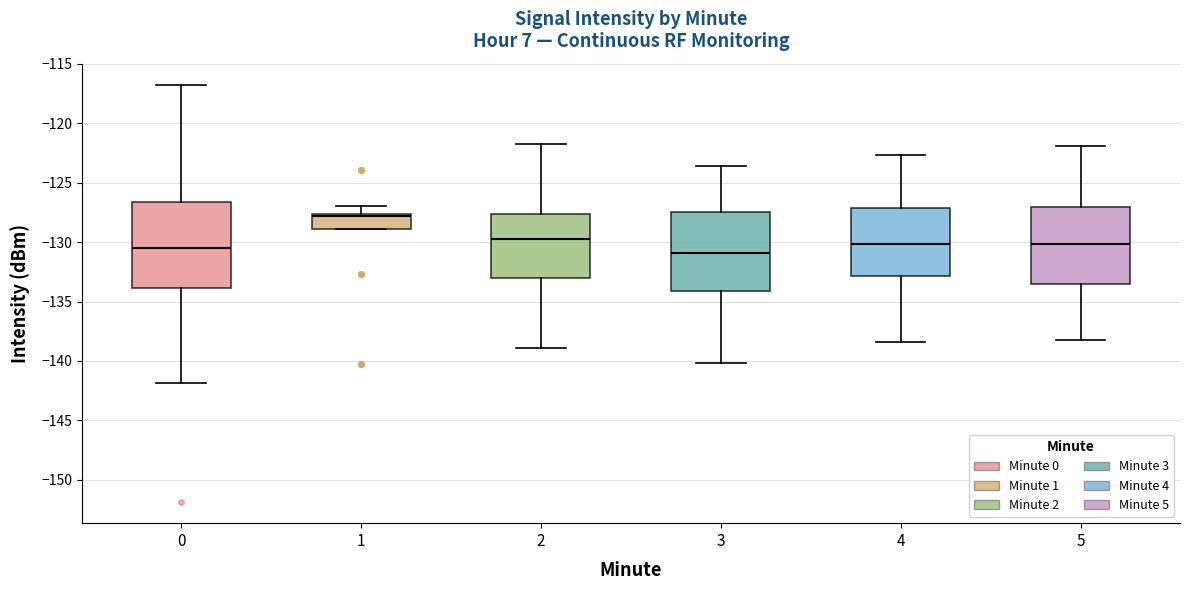

Reading left to right, transcribe this box plot: for each box, give where its median line is, the range the box spans, and where its two whiskers end, as read against the y-axis. The values are not printed on the chart, so give them approximately, as read against the axis.

0: median -130.5, box -134.0 to -126.5, whiskers -142.0 to -116.5
1: median -128.0, box -129.0 to -127.5, whiskers -129.0 to -127.0
2: median -129.5, box -133.0 to -127.5, whiskers -139.0 to -121.5
3: median -131.0, box -134.0 to -127.5, whiskers -140.0 to -123.5
4: median -130.0, box -133.0 to -127.0, whiskers -138.5 to -122.5
5: median -130.0, box -133.5 to -127.0, whiskers -138.0 to -122.0